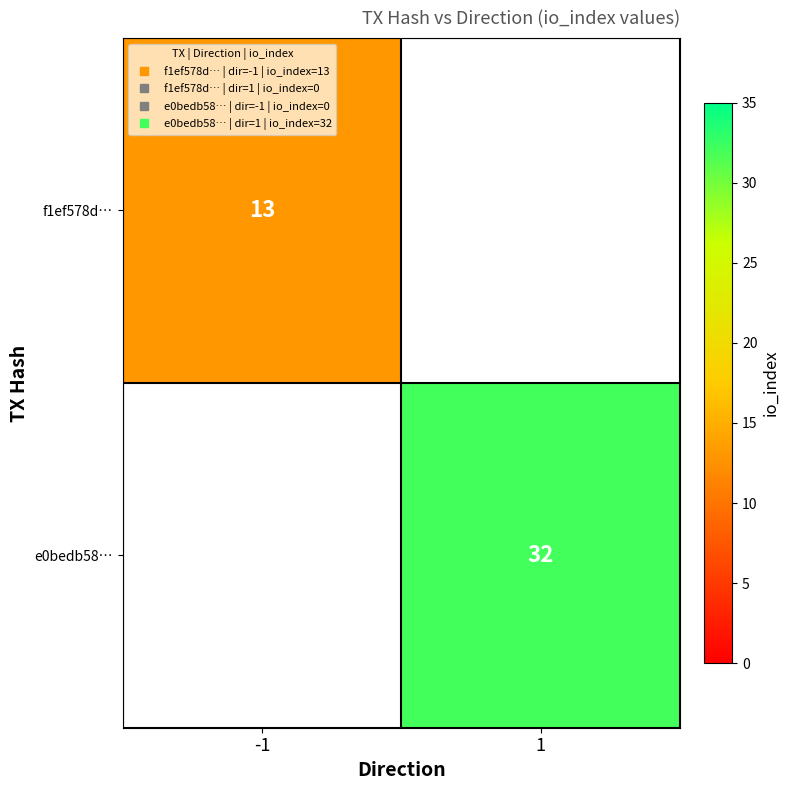

At 1, list the series in order from largest to smallest.

f1ef578d…, e0bedb58…